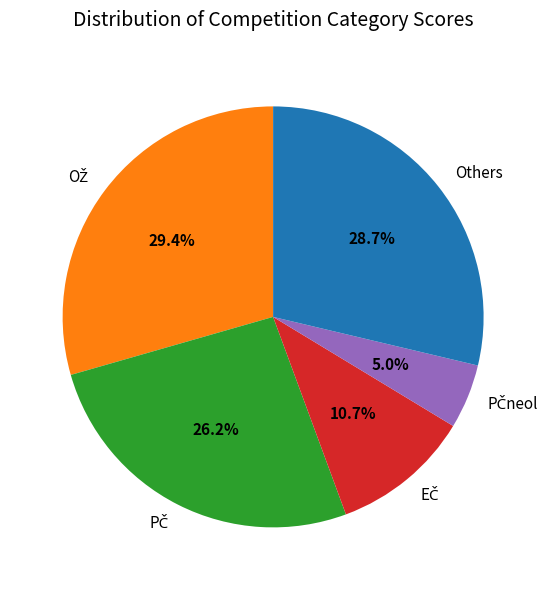

Does any single category account for the majority?

No